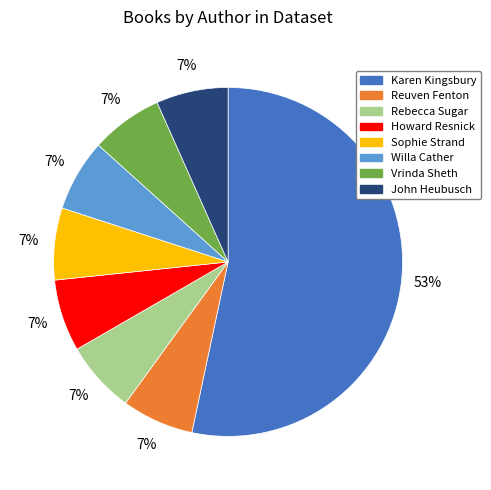

Is there any slice that represents more than half of the pie?

Yes